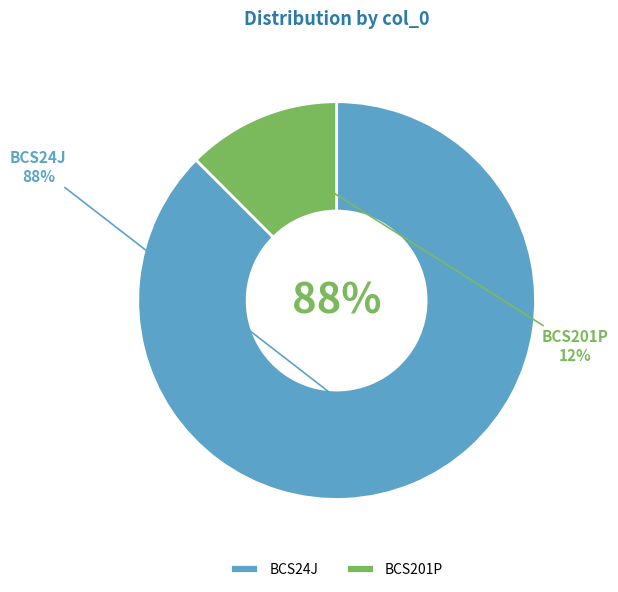

How much of the chart is everything except BCS201P?

87.5%